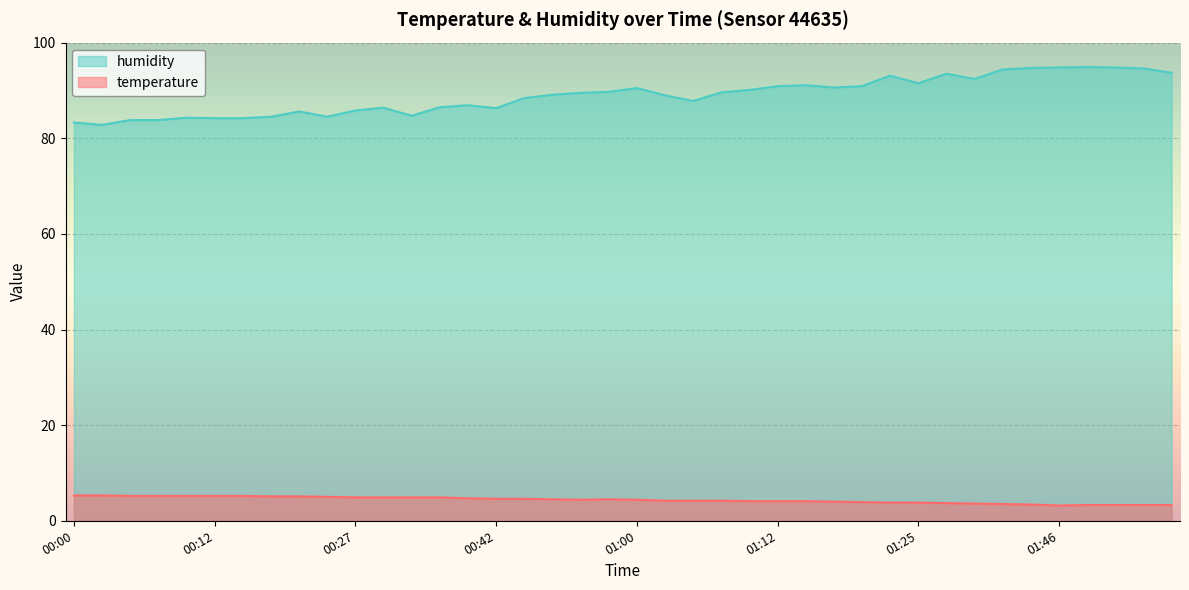

How many series are shown in this chart?

2